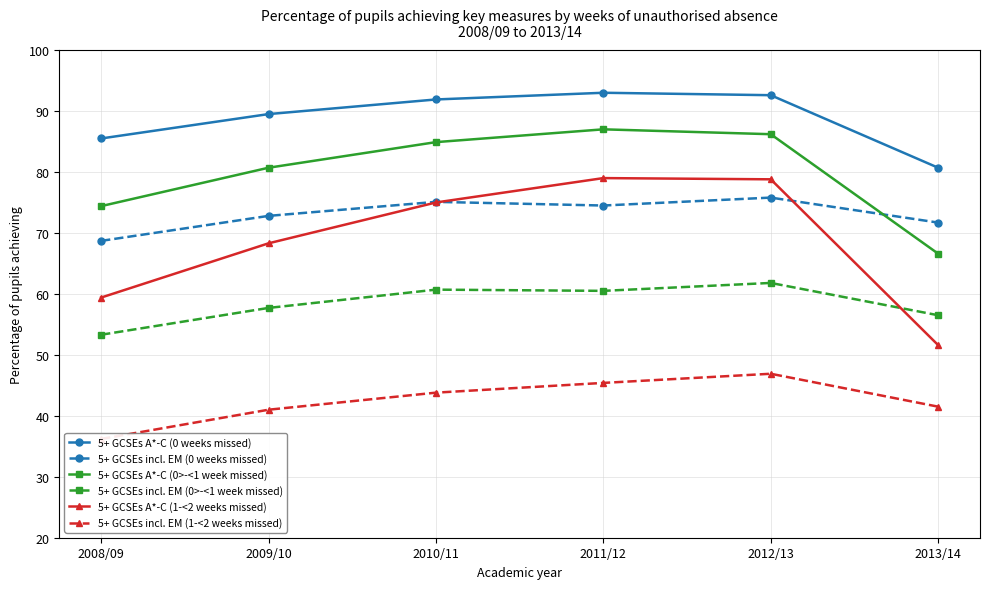

What is the difference between the maximum and minimum values in the 5+ GCSEs A*-C (1-<2 weeks missed) series?

27.4